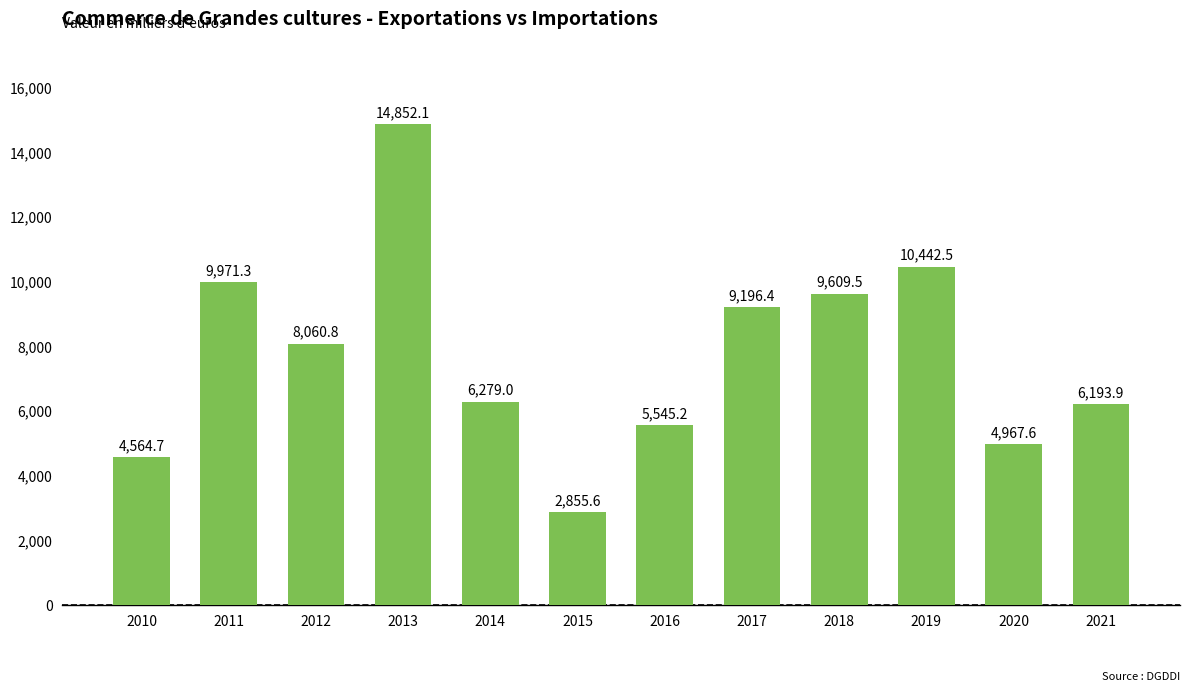

Where does the data first go above 8060?

2011